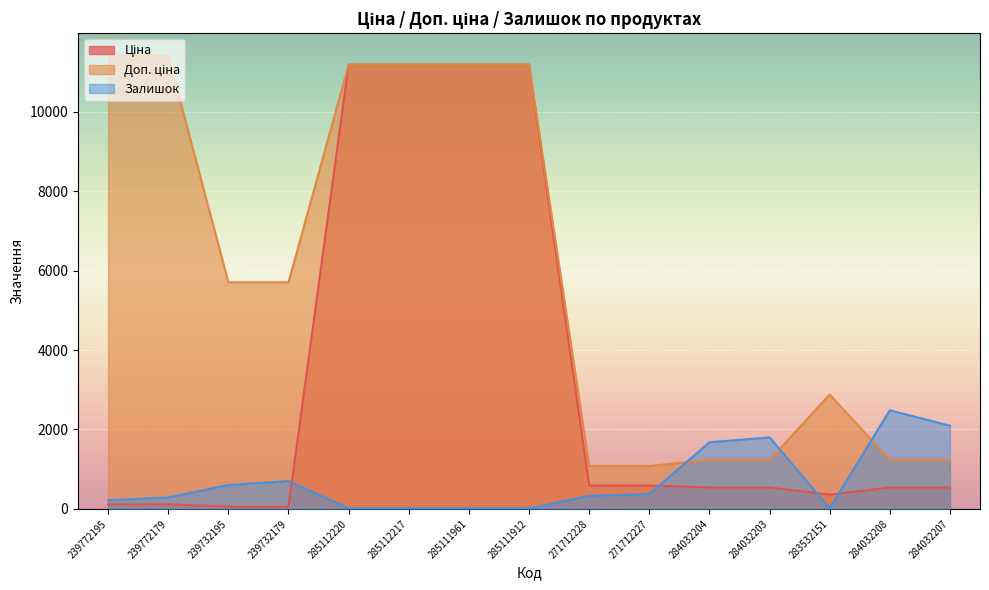

How many data points in Залишок are above 328?

7